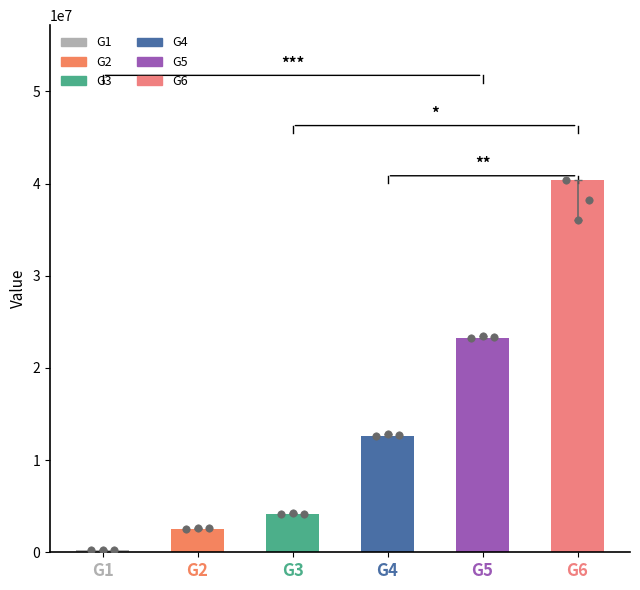

What is the change in value from G2 to G4?

+10032200